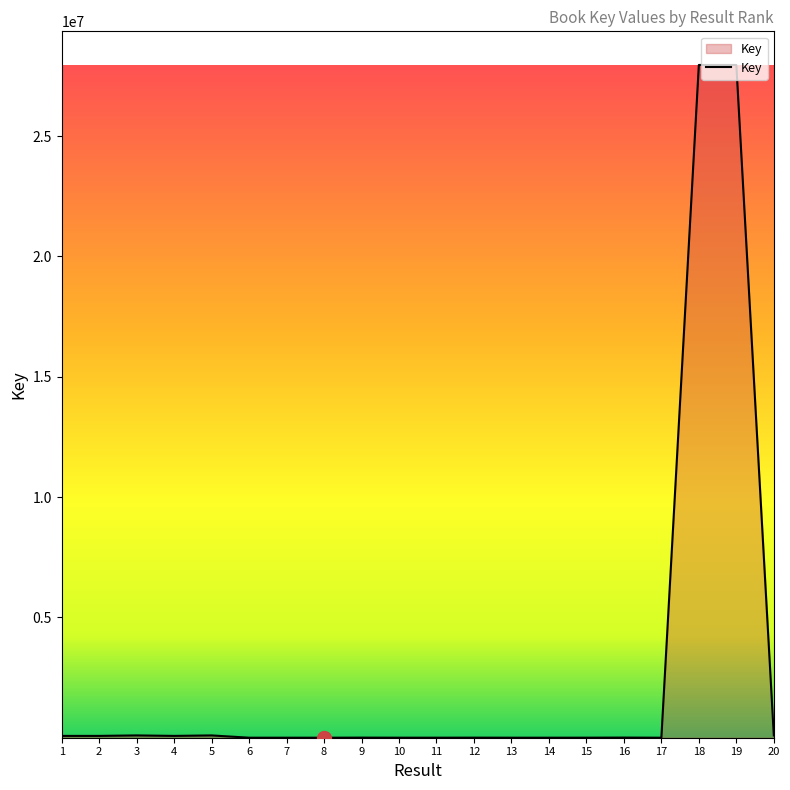

What is the greatest value displayed?

27954771